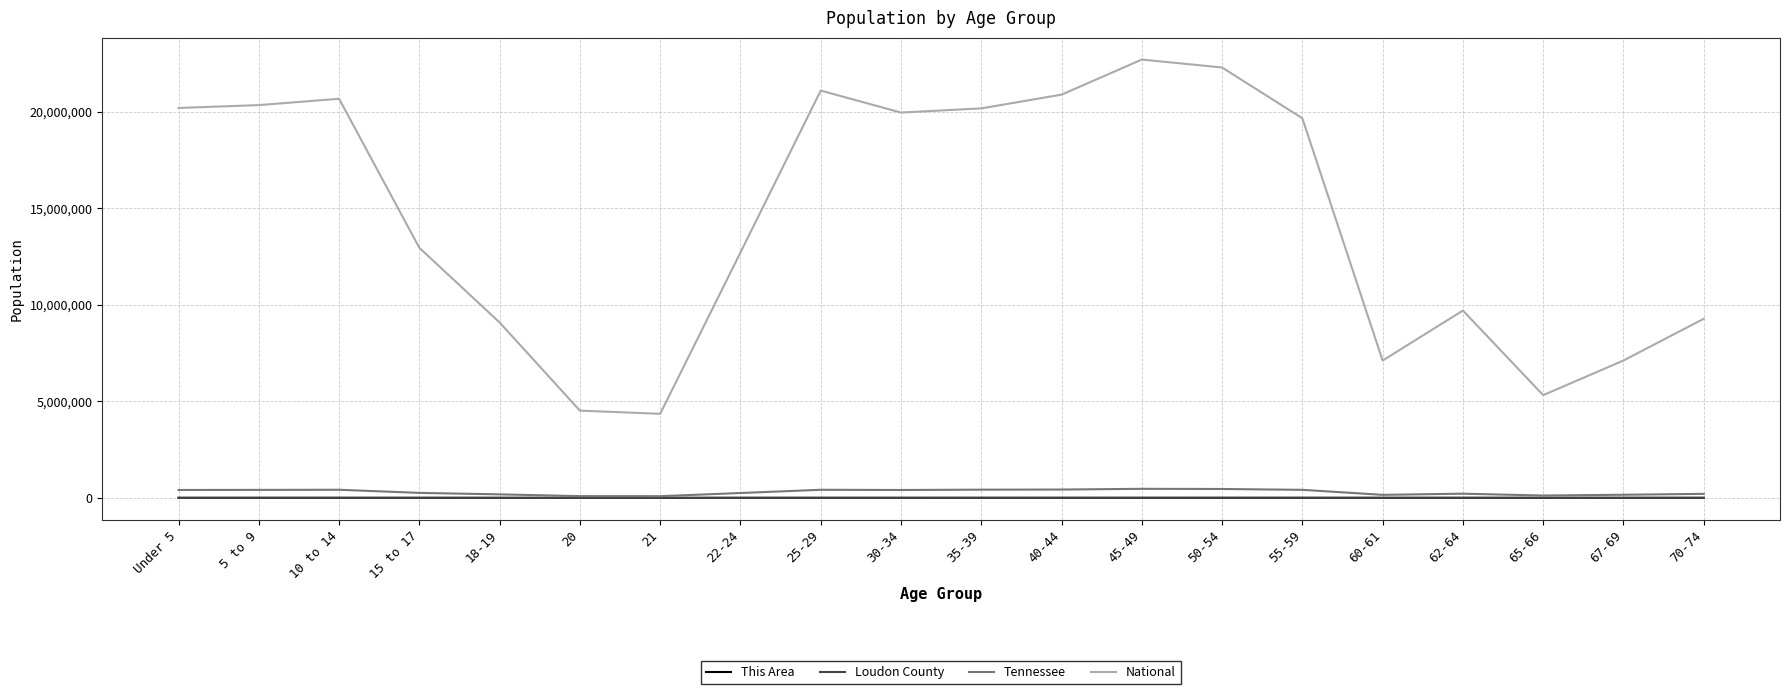

How many lines are shown in the chart?

4